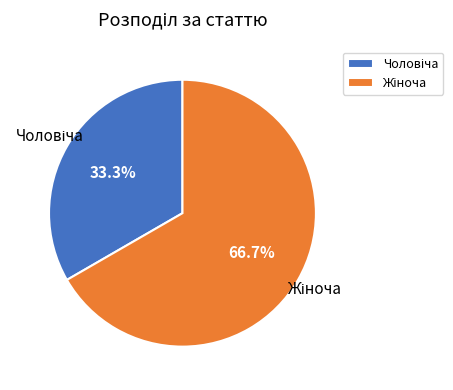

Is there a majority slice in this chart?

Yes